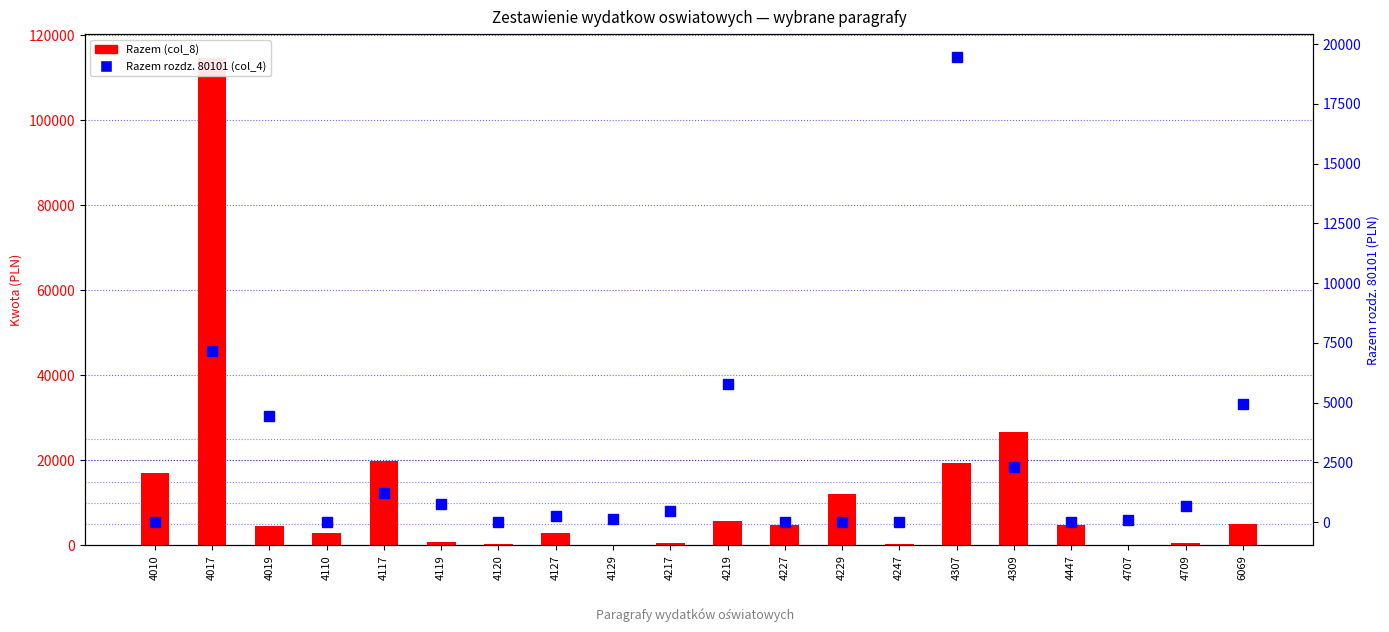

What are all the series names shown in the legend?

Razem (col_8), Razem rozdz. 80101 (col_4)